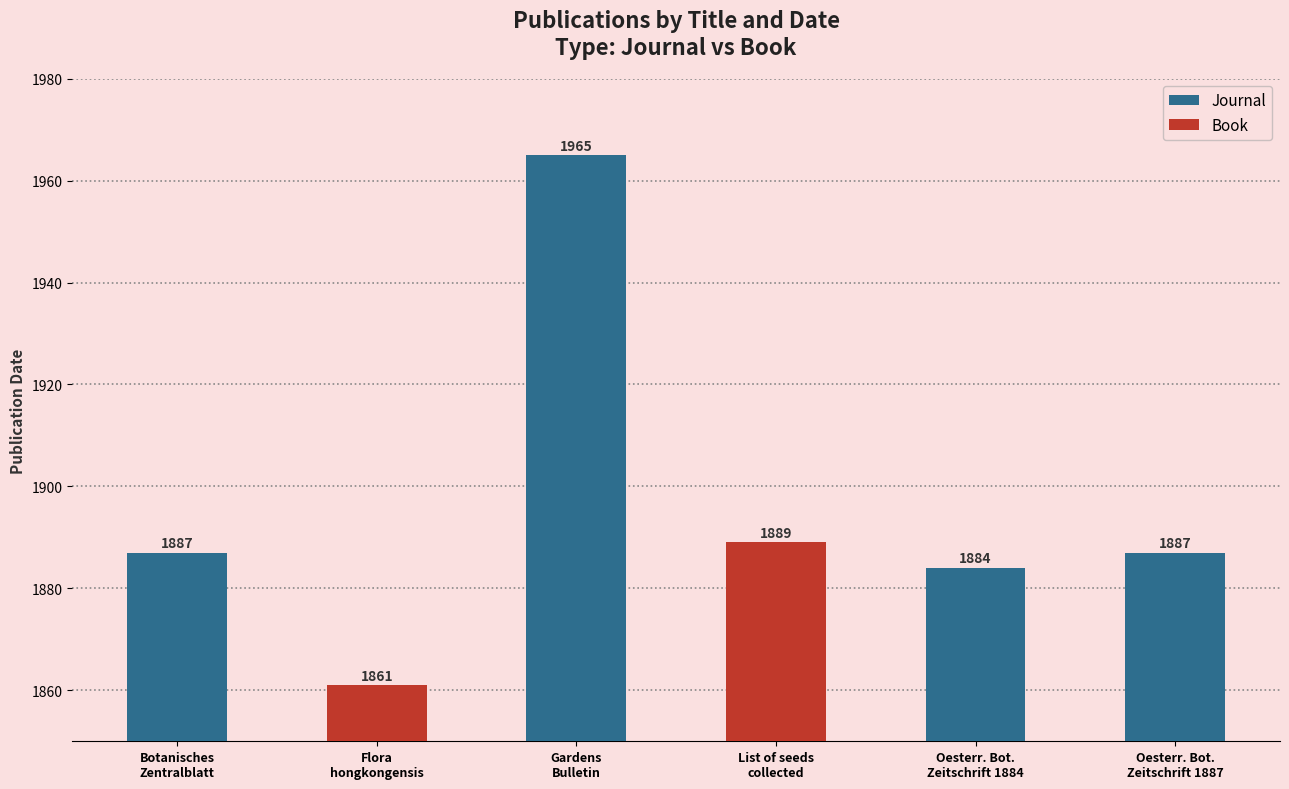

What is the greatest value displayed?

1965